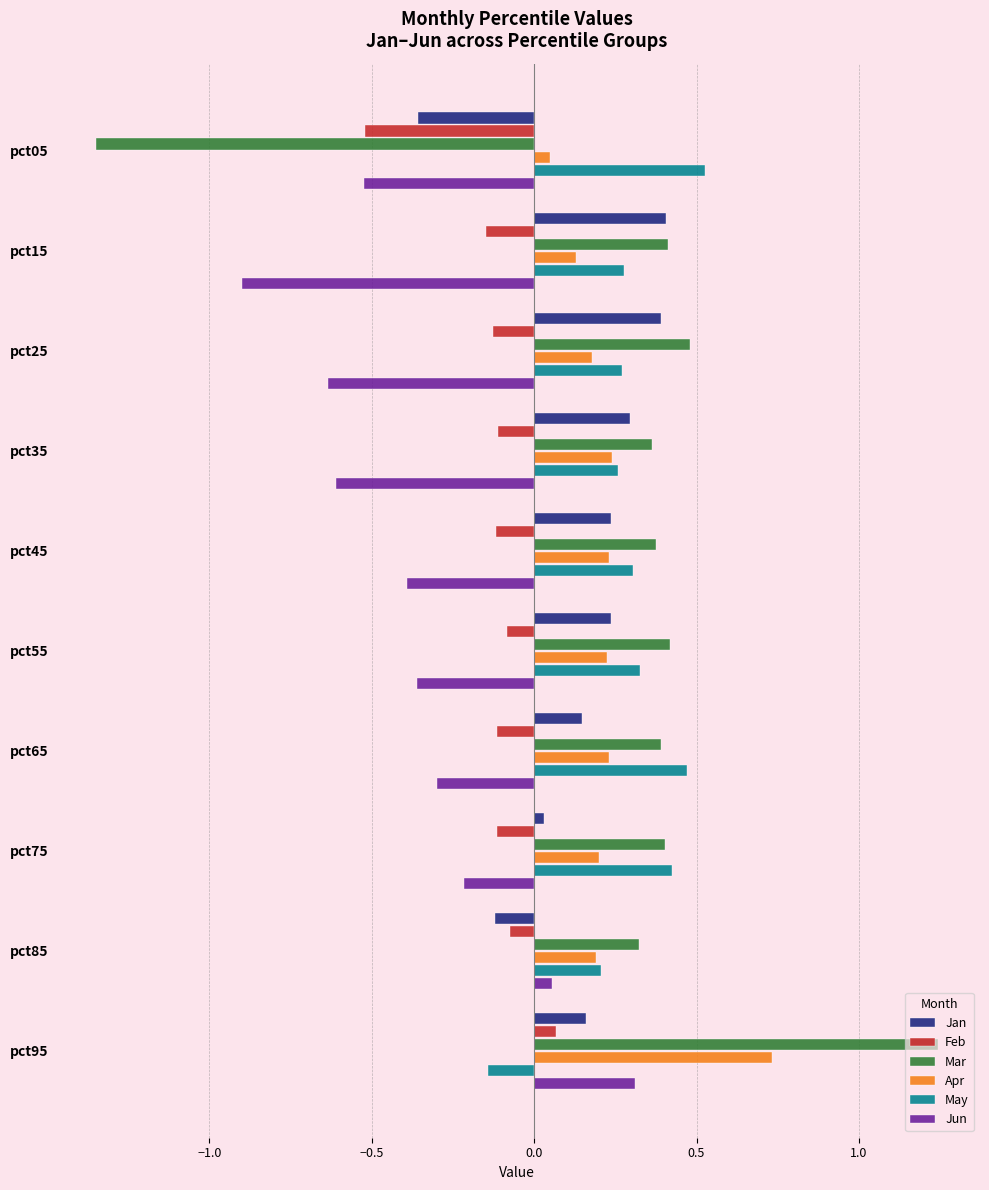

How many data points does each series have?

10